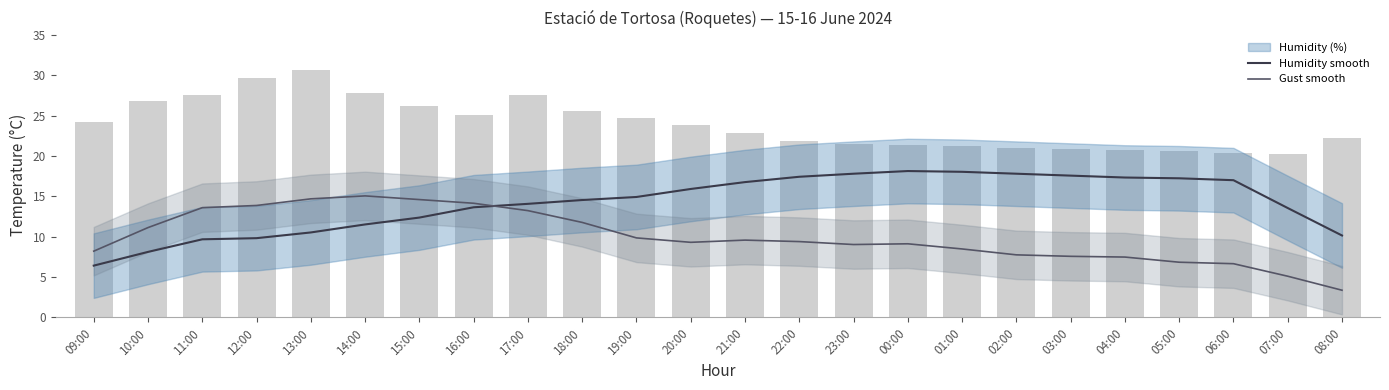

Reading right to left, list all the values displayed in this chart.

Humidity smooth: 08:00=10.2	07:00=13.6	06:00=17.0	05:00=17.2	04:00=17.3	03:00=17.6	02:00=17.8	01:00=18.0	00:00=18.1	23:00=17.8	22:00=17.4	21:00=16.8	20:00=15.9	19:00=14.9	18:00=14.5	17:00=14.1	16:00=13.6	15:00=12.4	14:00=11.5	13:00=10.5	12:00=9.8	11:00=9.7	10:00=8.1	09:00=6.4
Gust smooth: 08:00=3.4	07:00=5.1	06:00=6.7	05:00=6.8	04:00=7.5	03:00=7.6	02:00=7.8	01:00=8.5	00:00=9.1	23:00=9.0	22:00=9.4	21:00=9.6	20:00=9.3	19:00=9.9	18:00=11.8	17:00=13.2	16:00=14.1	15:00=14.6	14:00=15.1	13:00=14.7	12:00=13.9	11:00=13.6	10:00=11.1	09:00=8.2
Temperature (C): 08:00=22.2	07:00=20.2	06:00=20.4	05:00=20.6	04:00=20.8	03:00=20.9	02:00=21.0	01:00=21.2	00:00=21.3	23:00=21.5	22:00=21.8	21:00=22.8	20:00=23.9	19:00=24.7	18:00=25.6	17:00=27.6	16:00=25.1	15:00=26.2	14:00=27.8	13:00=30.7	12:00=29.7	11:00=27.6	10:00=26.8	09:00=24.2